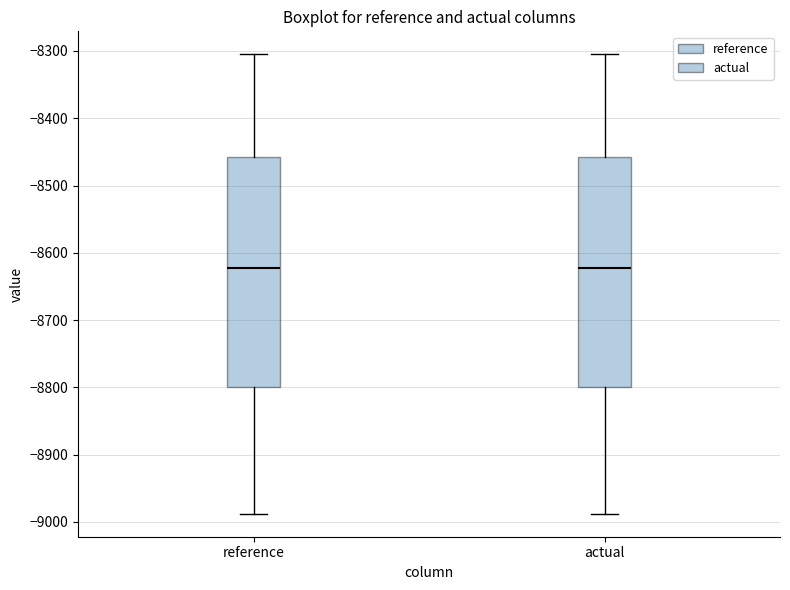

Reading left to right, read every box against the y-axis: the position of its median line, the range the box covers, and the ends of its whiskers. The values are not printed on the chart, so give them approximately, as read against the axis.

reference: median -8620, box -8800 to -8460, whiskers -8990 to -8300
actual: median -8620, box -8800 to -8460, whiskers -8990 to -8300